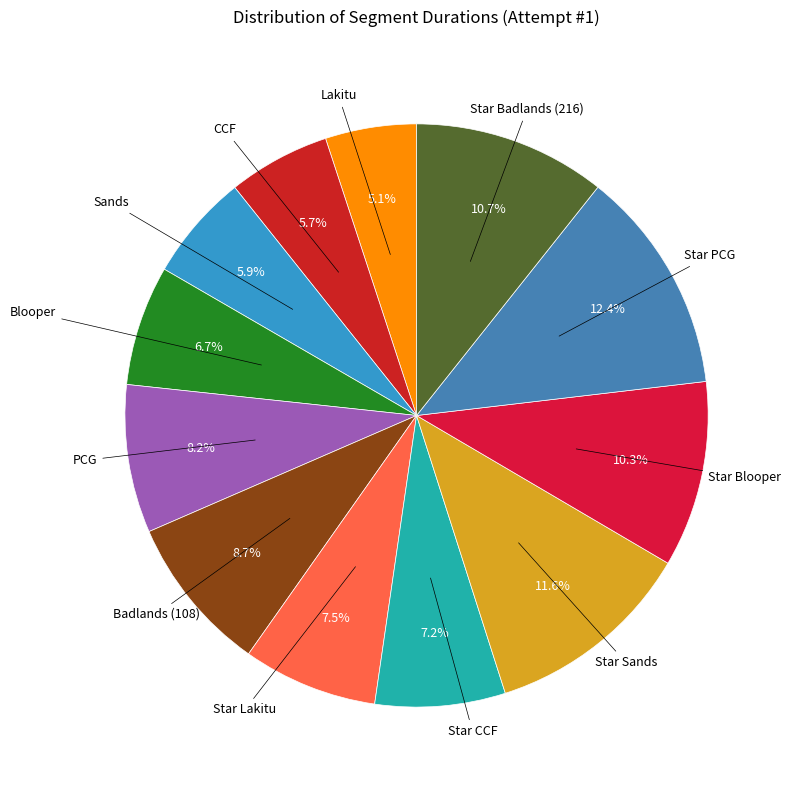

How many segments does this pie chart have?

12